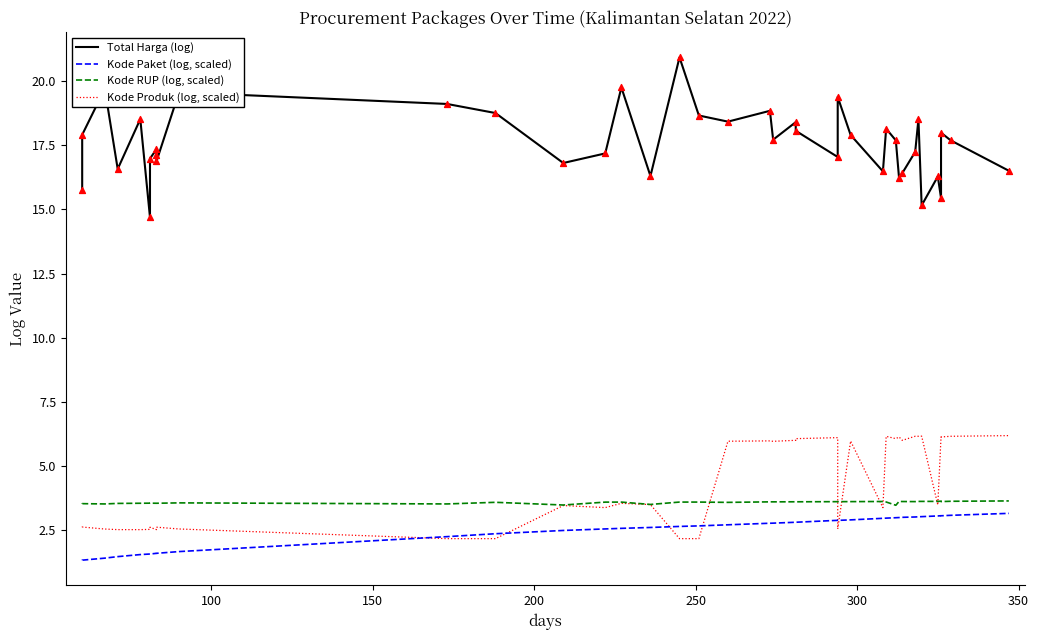

What are all the series names shown in the legend?

Total Harga (log), Kode Paket (log, scaled), Kode RUP (log, scaled), Kode Produk (log, scaled)